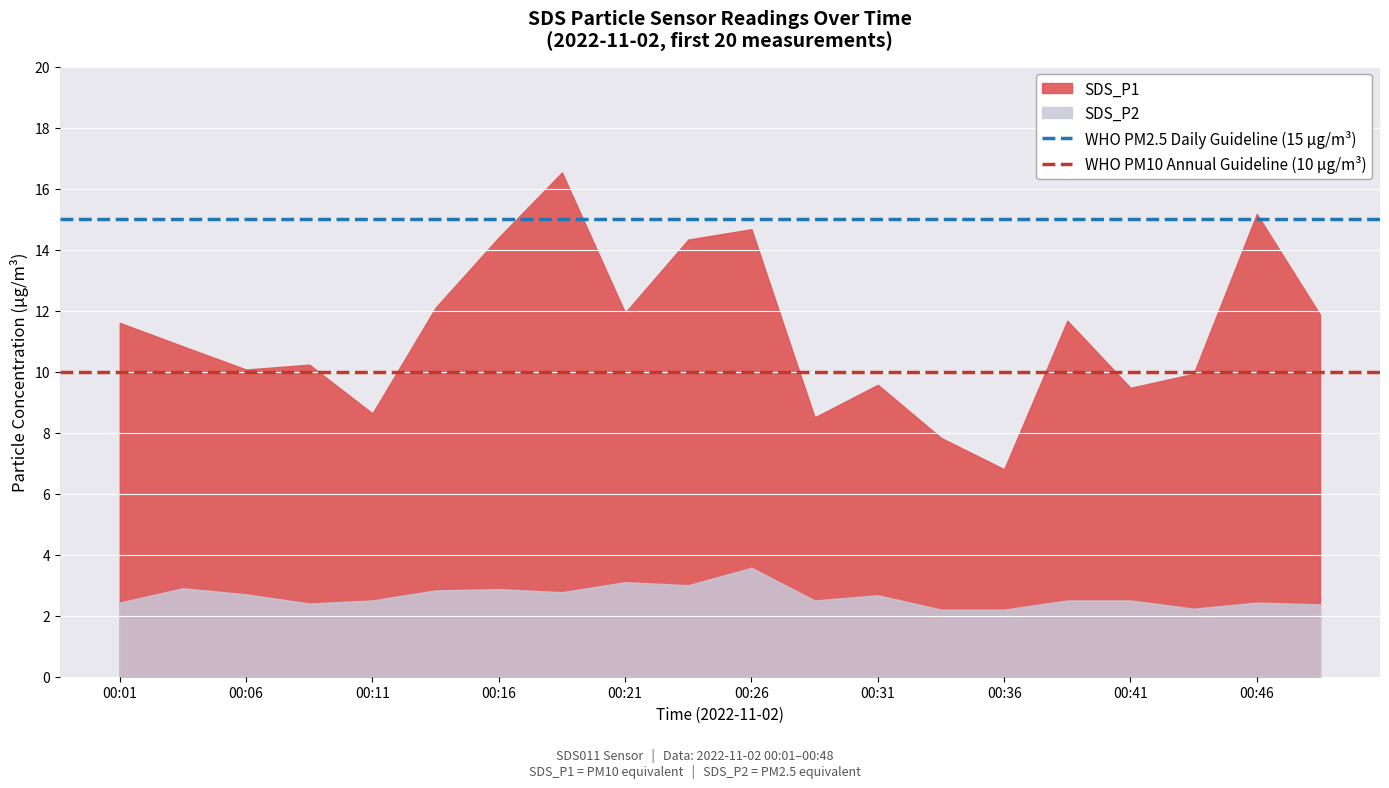

Is the value of WHO PM2.5 Daily Guideline (15 µg/m³) at 00:01 greater than the value of WHO PM10 Annual Guideline (10 µg/m³) at 00:06?

Yes